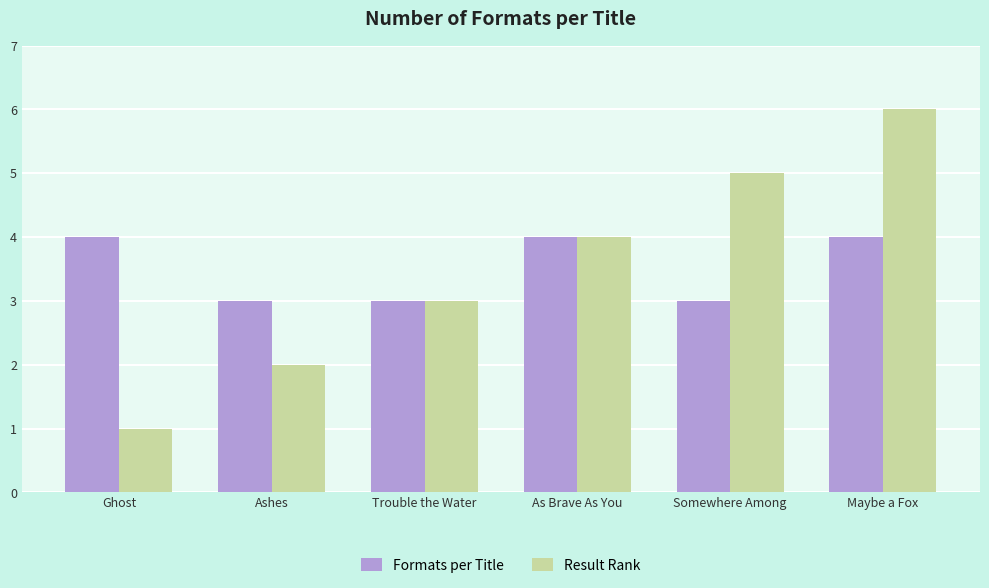

Which series has the largest range (max minus min)?

Result Rank